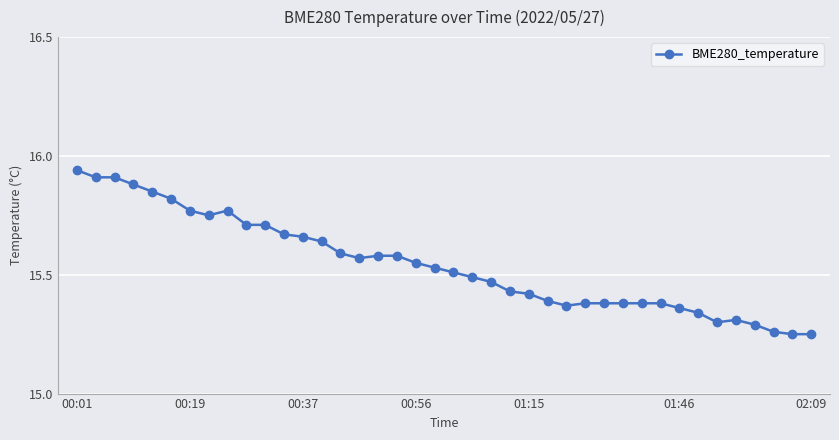

What is the difference between the second highest and minimum values?

0.7